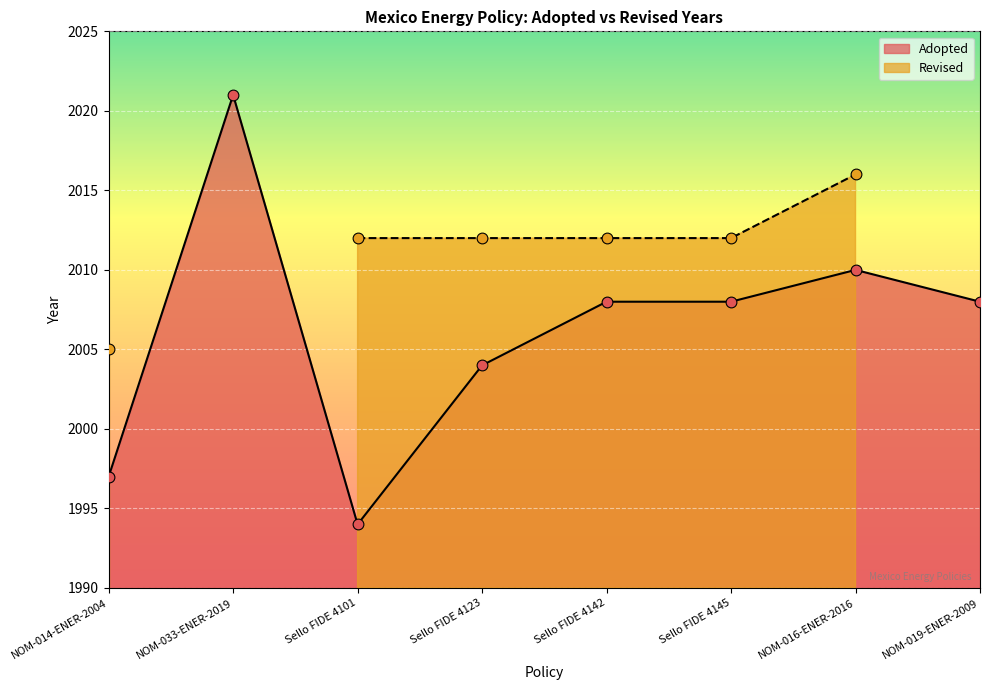

Approximately how many times larger is the value at Sello FIDE 4123 compared to NOM-033-ENER-2019?

1.0